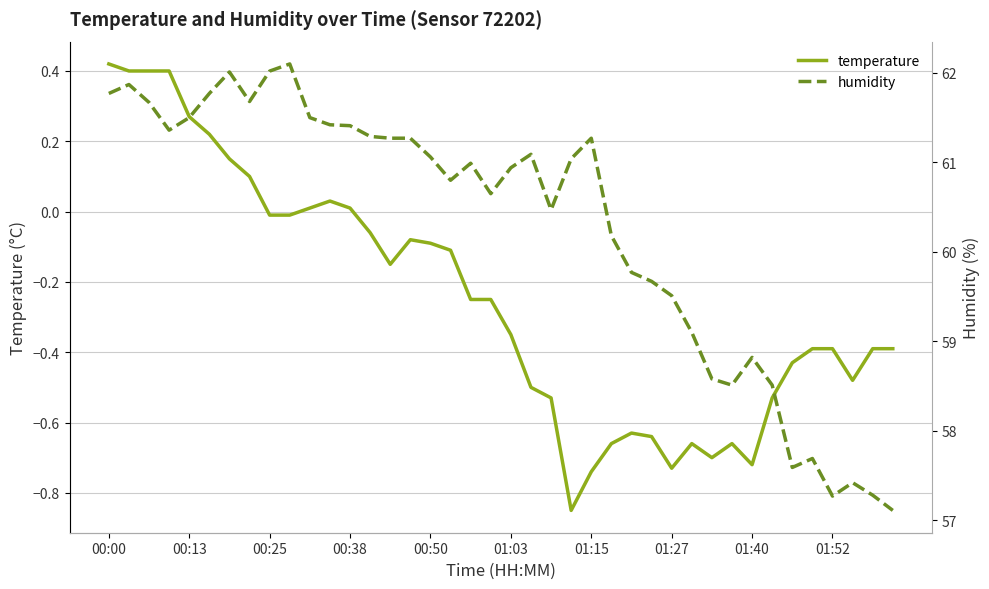

How many lines are shown in the chart?

2